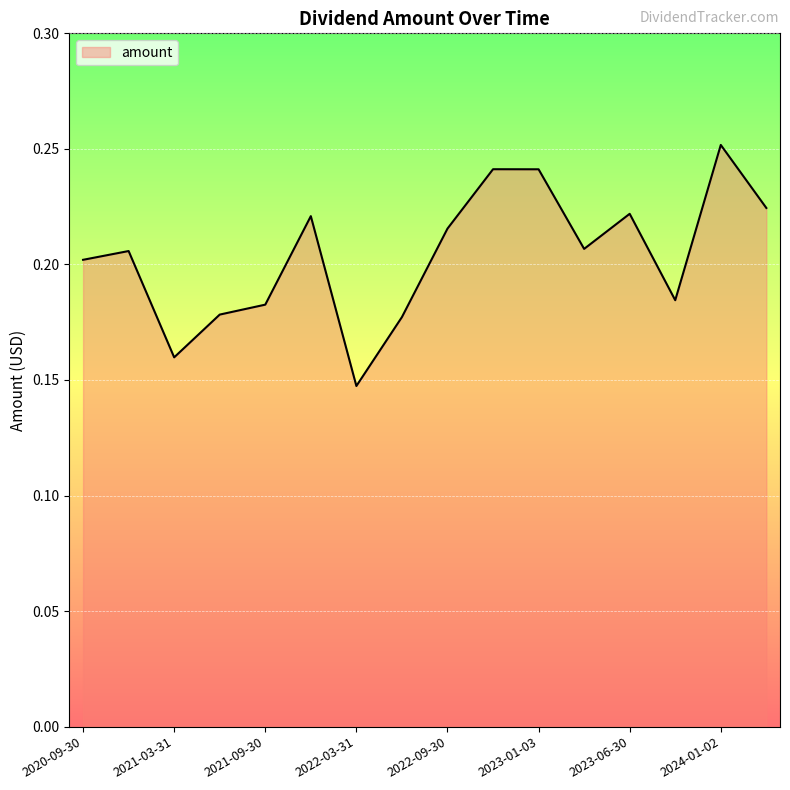

At which category does the chart reach its minimum across all series?

2022-03-31